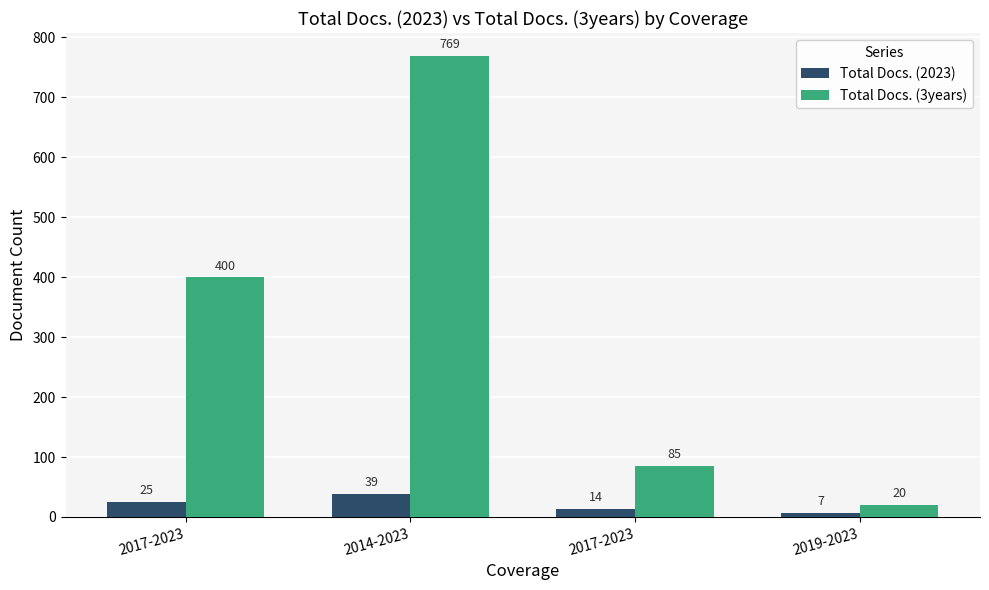

What is the label of the 2nd bar from the right?

2017-2023